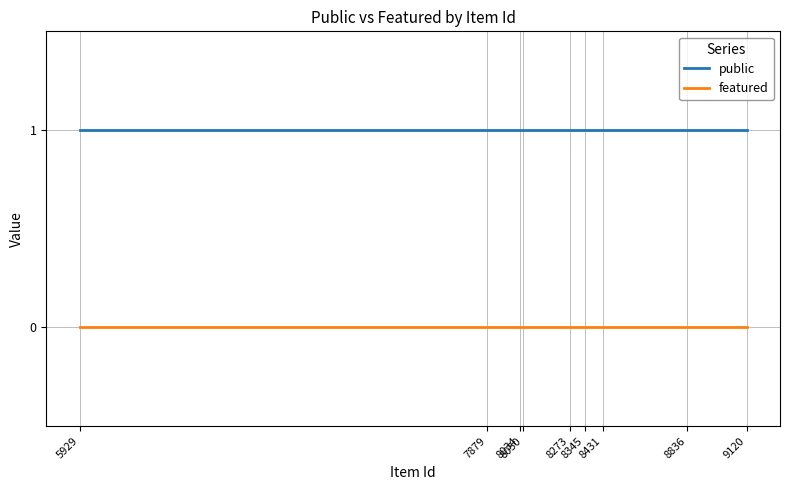

True or false: featured has a value of 0 at 8273.

True